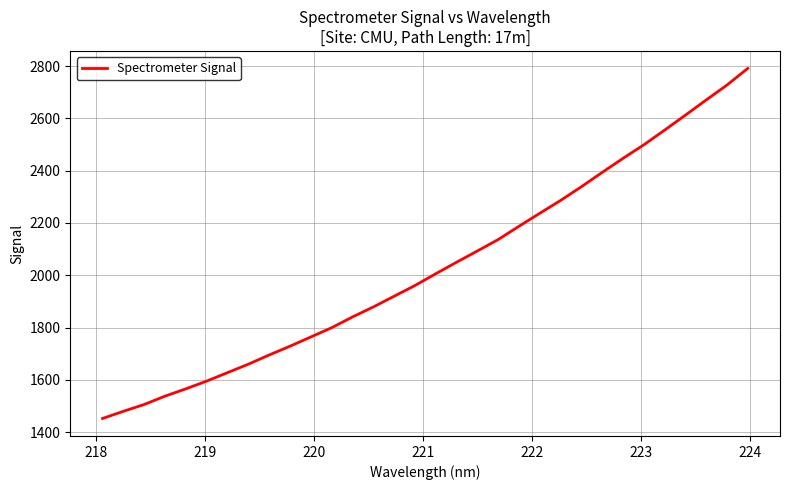

What is the minimum value shown in the chart?

1452.8